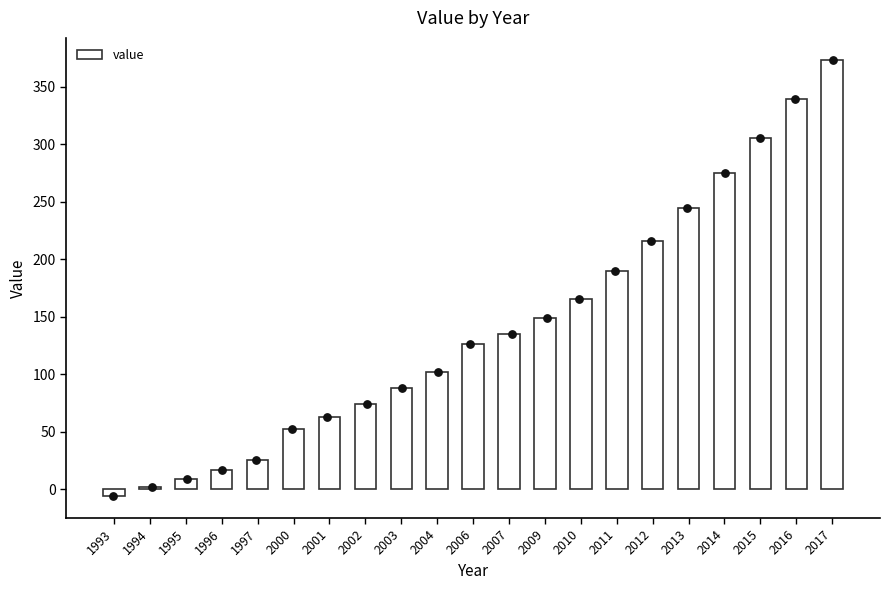

What is the change in value from 2006 to 2012?

+89.2